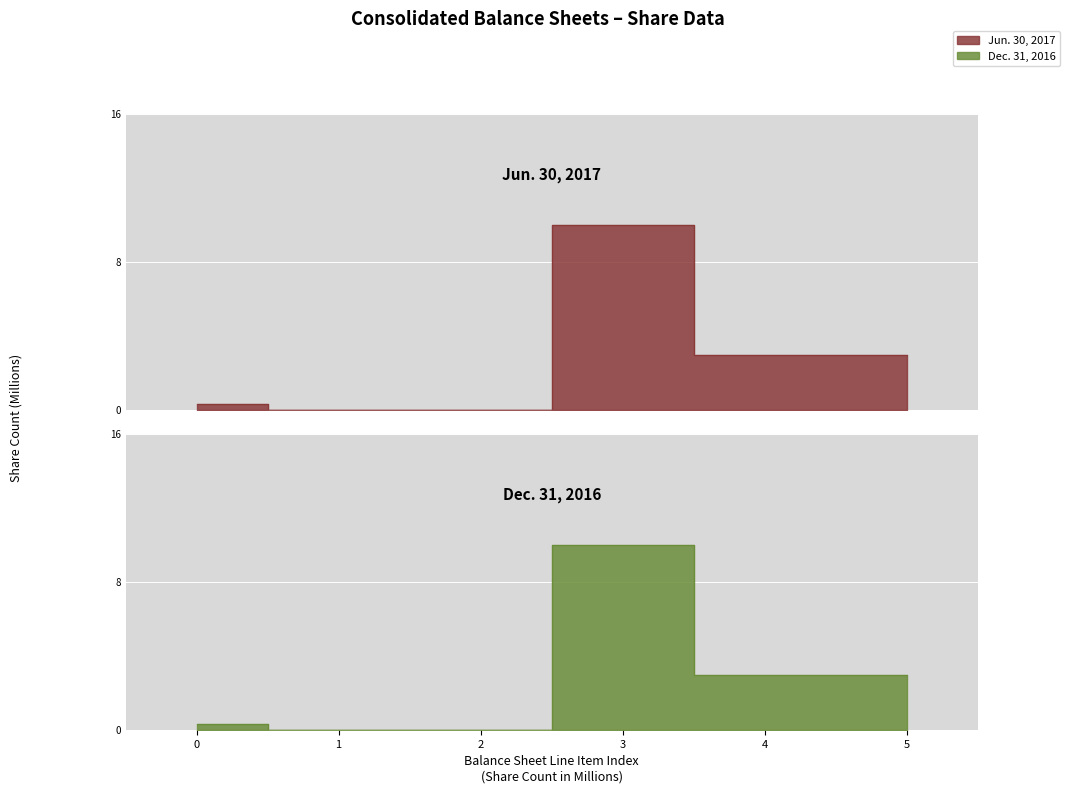

The value of Jun. 30, 2017 at 1 is -4.2. True or false?

False